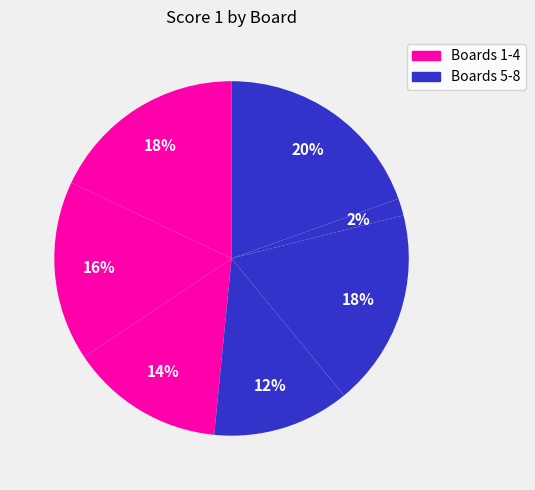

How many segments does this pie chart have?

7